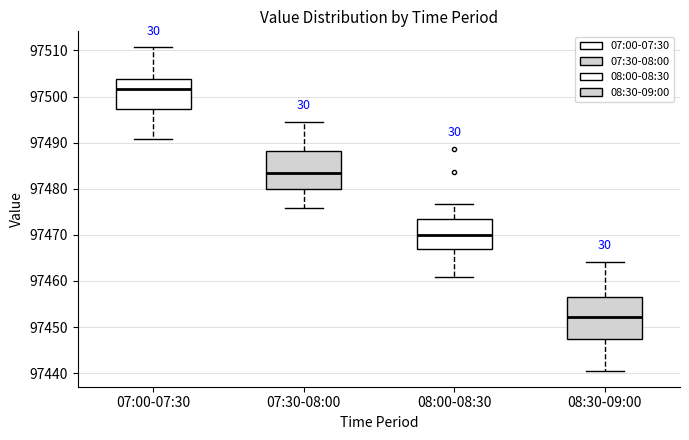

Comparing the boxes themselves (not the whiskers), which one is the tallest?

08:30-09:00